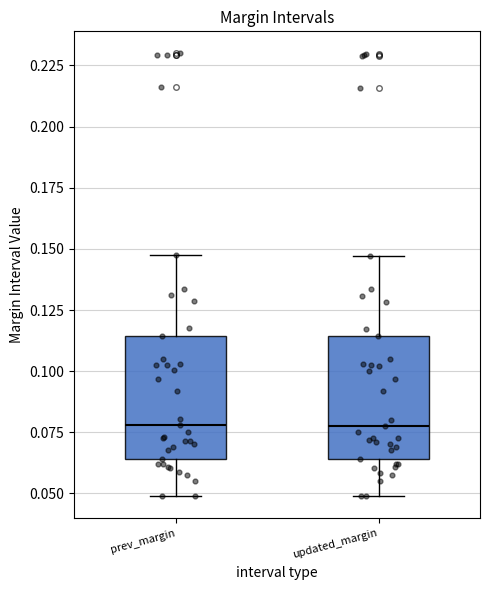

Reading left to right, read every box against the y-axis: the position of its median line, the range the box covers, and the ends of its whiskers. The values are not printed on the chart, so give them approximately, as read against the axis.

prev_margin: median 0.080, box 0.065 to 0.115, whiskers 0.050 to 0.145
updated_margin: median 0.080, box 0.065 to 0.115, whiskers 0.050 to 0.145